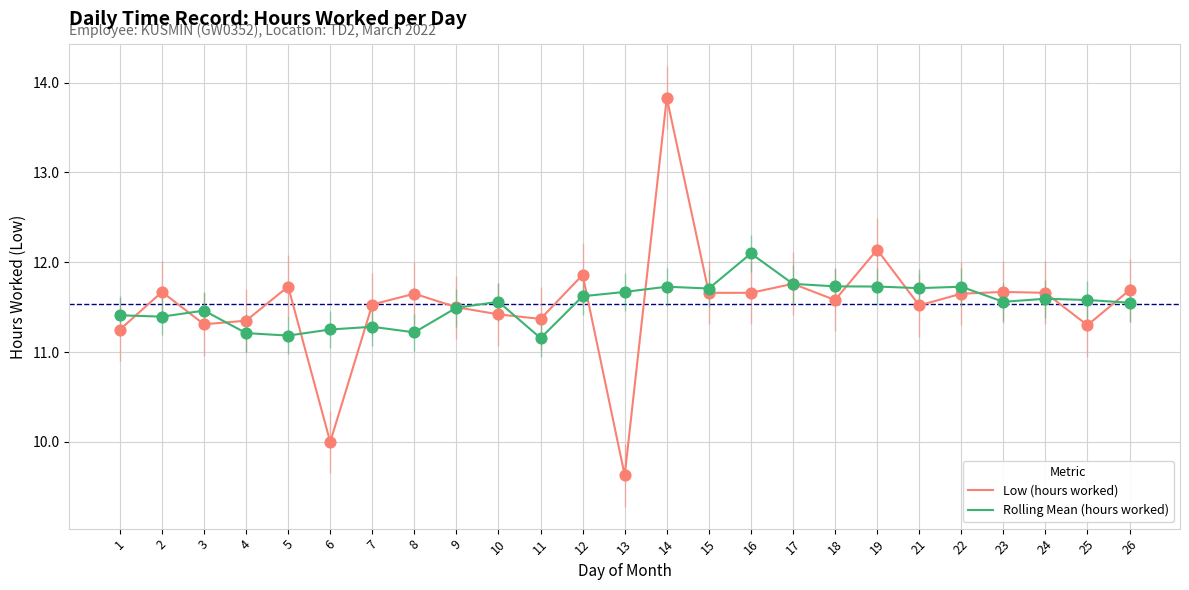

Which series changed the most between 3 and 19?

Low (hours worked)